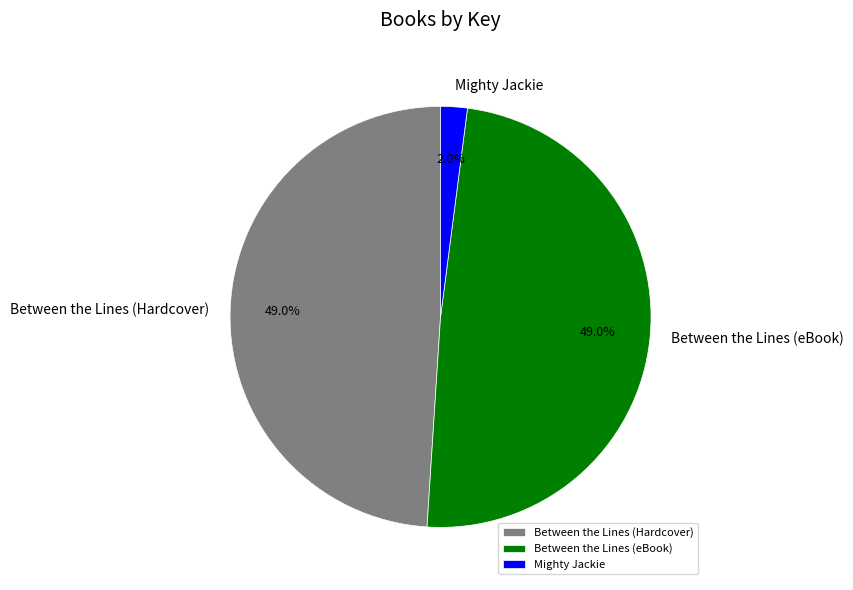

How many slices are in this pie chart?

3